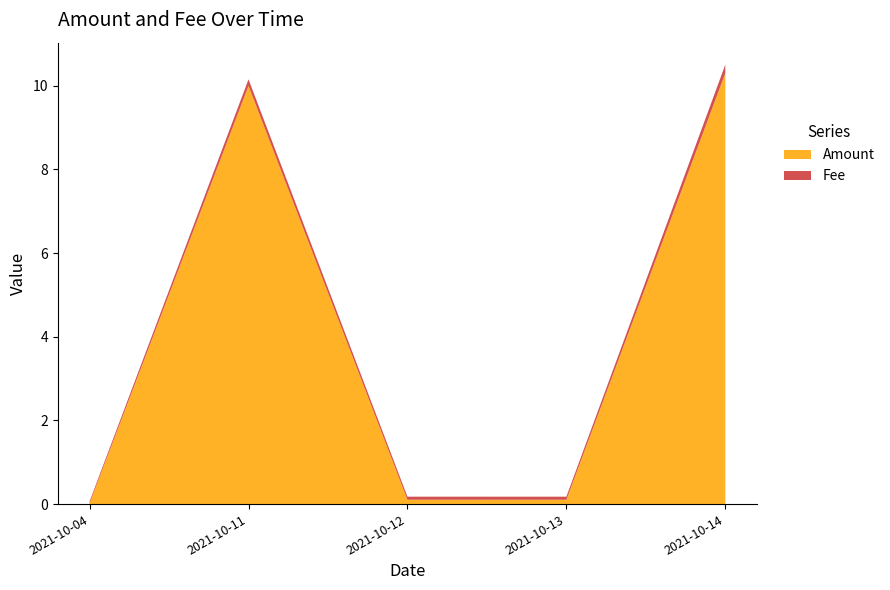

At which label does Amount reach its peak?

2021-10-14